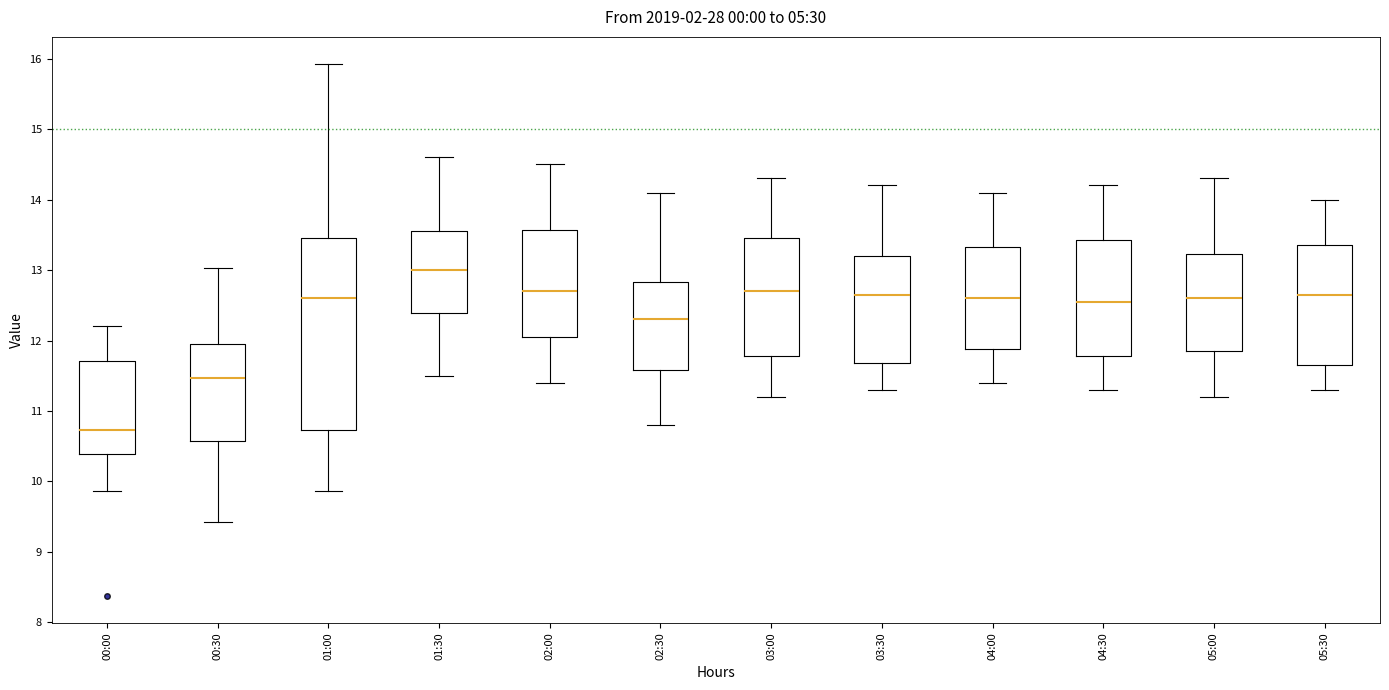

Reading left to right, transcribe this box plot: for each box, give where its median line is, the range the box spans, and where its two whiskers end, as read against the y-axis. The values are not printed on the chart, so give them approximately, as read against the axis.

00:00: median 10.7, box 10.4 to 11.7, whiskers 9.9 to 12.2
00:30: median 11.5, box 10.6 to 11.9, whiskers 9.4 to 13.0
01:00: median 12.6, box 10.7 to 13.5, whiskers 9.9 to 15.9
01:30: median 13.0, box 12.4 to 13.6, whiskers 11.5 to 14.6
02:00: median 12.7, box 12.1 to 13.6, whiskers 11.4 to 14.5
02:30: median 12.3, box 11.6 to 12.8, whiskers 10.8 to 14.1
03:00: median 12.7, box 11.8 to 13.5, whiskers 11.2 to 14.3
03:30: median 12.7, box 11.7 to 13.2, whiskers 11.3 to 14.2
04:00: median 12.6, box 11.9 to 13.3, whiskers 11.4 to 14.1
04:30: median 12.6, box 11.8 to 13.4, whiskers 11.3 to 14.2
05:00: median 12.6, box 11.9 to 13.2, whiskers 11.2 to 14.3
05:30: median 12.7, box 11.7 to 13.4, whiskers 11.3 to 14.0